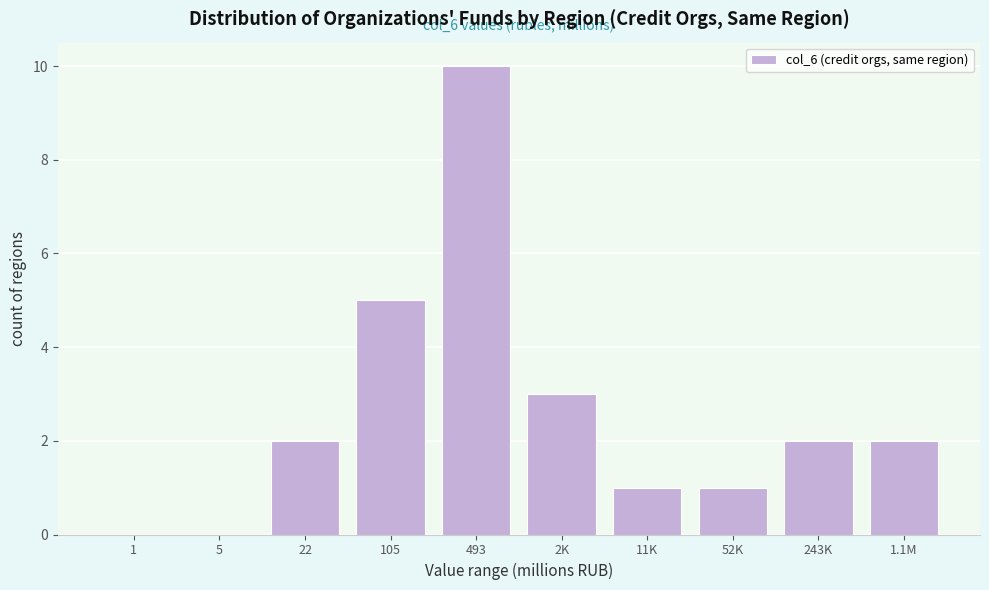

Reading right to left, transcribe all the data shown in this chart.

1.1M=2	243K=2	52K=1	11K=1	2K=3	493=10	105=5	22=2	5=0	1=0